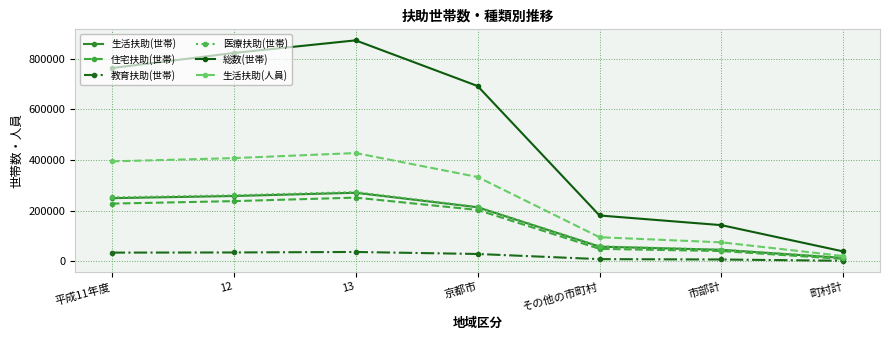

Is it true that 医療扶助(世帯) equals 45084 at 市部計?

True